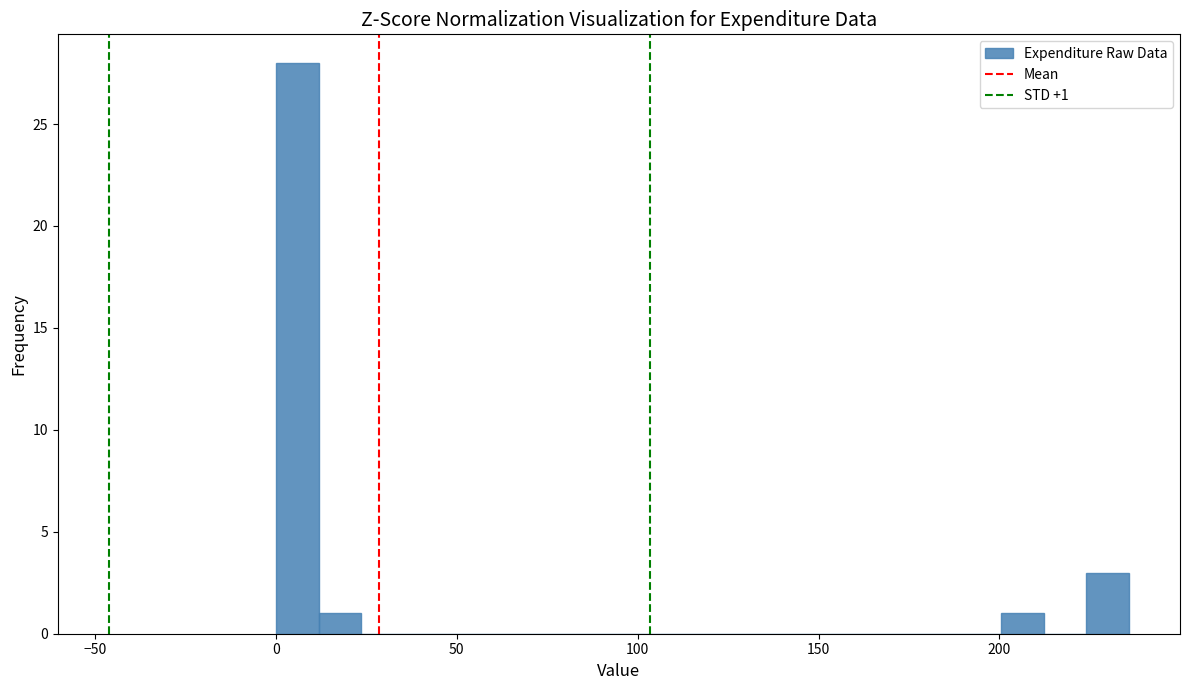

Read against the x-axis, roughly where is the centre of the tallest bar?

5